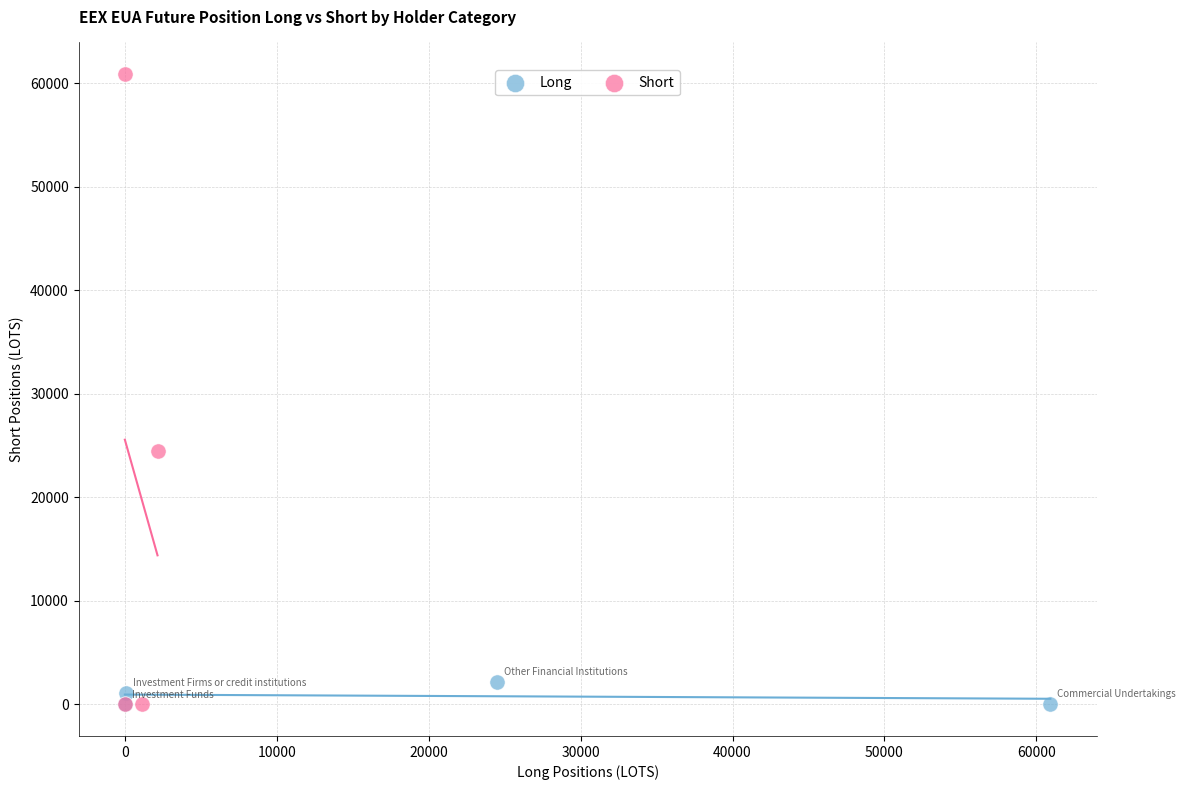

Which series has the widest spread of Y values?

Short